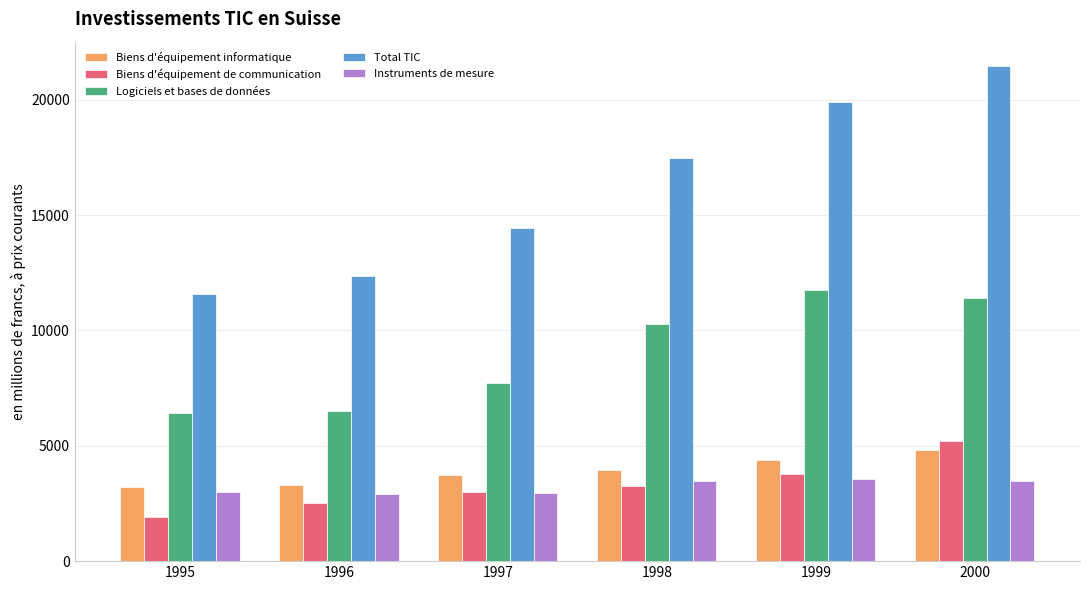

What is the lowest value of the Instruments de mesure series?

2905.8